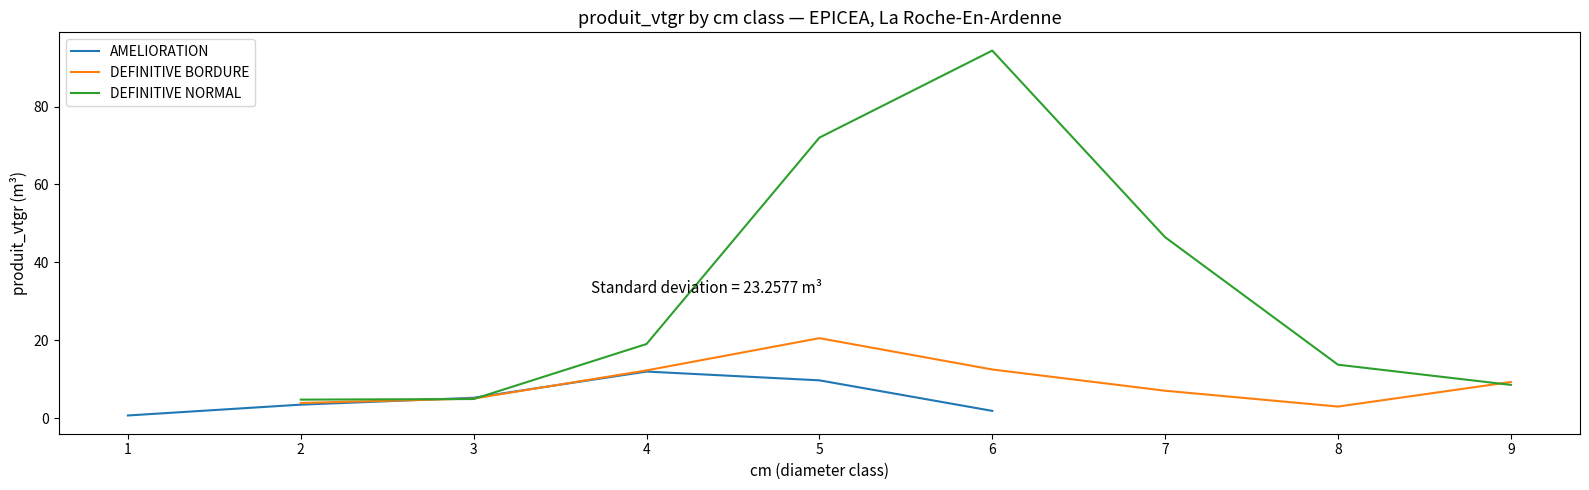

Which series ends up on top after the final intersection of DEFINITIVE NORMAL (produit_vtgr) and DEFINITIVE BORDURE (produit_vtgr)?

DEFINITIVE BORDURE (produit_vtgr)